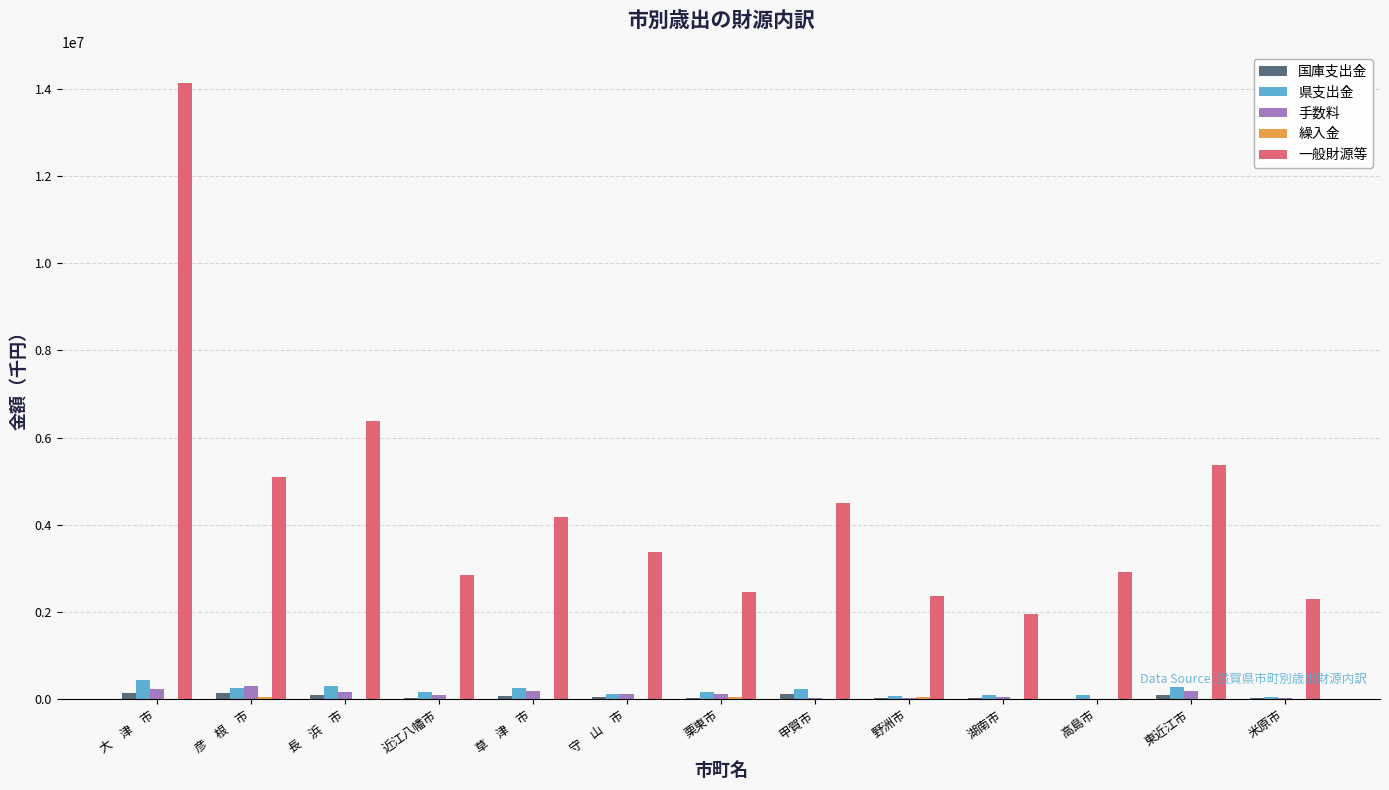

What is the maximum value shown in the chart?

14132736